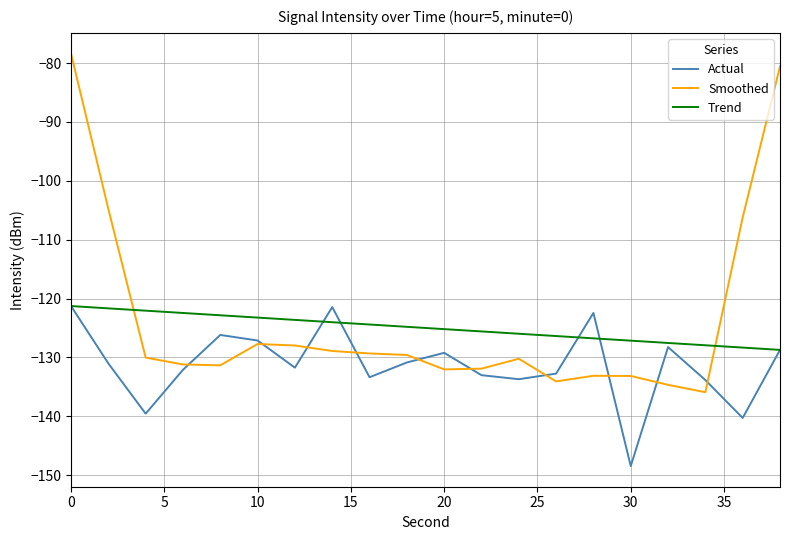

Which series has the largest range (max minus min)?

Smoothed